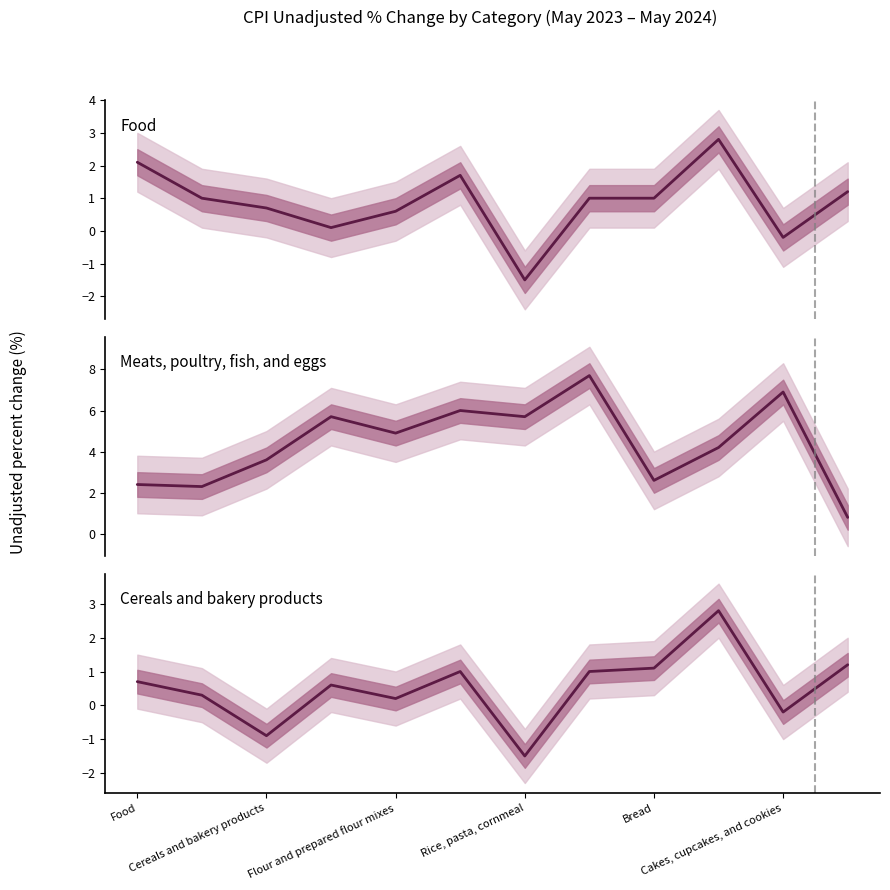

What is the value of the Food point at the 11th from the left?

-0.2